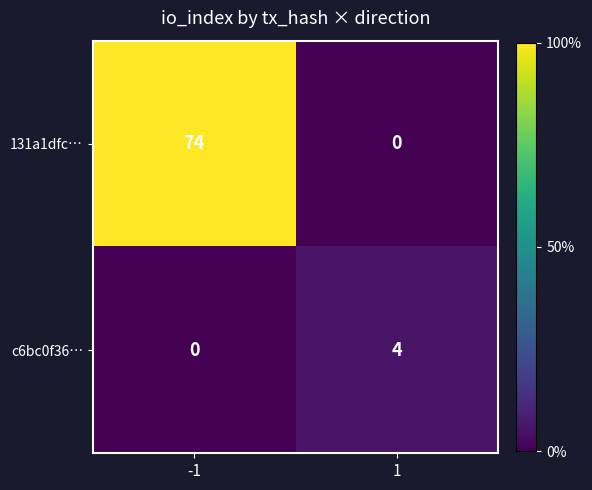

Reading left to right, list all the values displayed in this chart.

131a1dfc…: 74	0
c6bc0f36…: 0	4